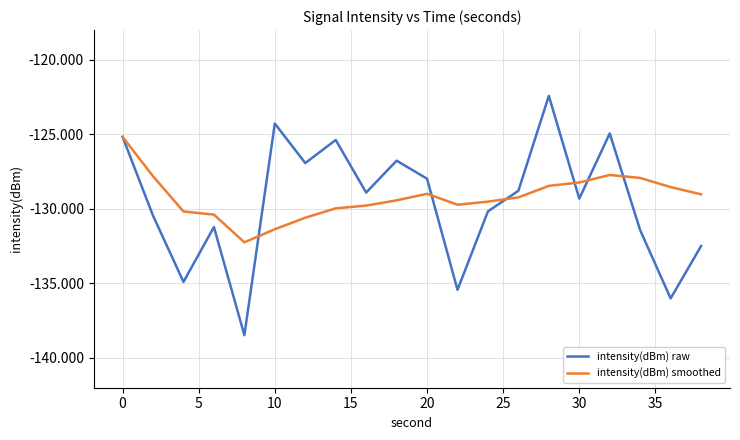

How many distinct data groups are displayed?

2